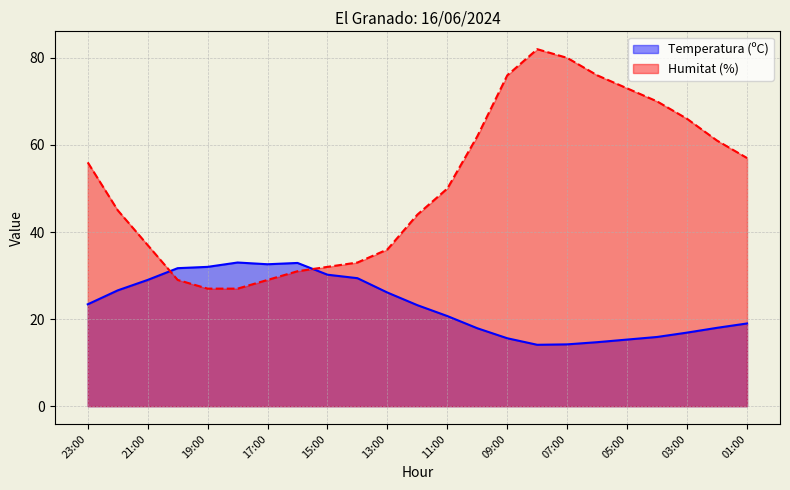

Between 16:00 and 03:00, which series saw the biggest shift?

Humitat (%)